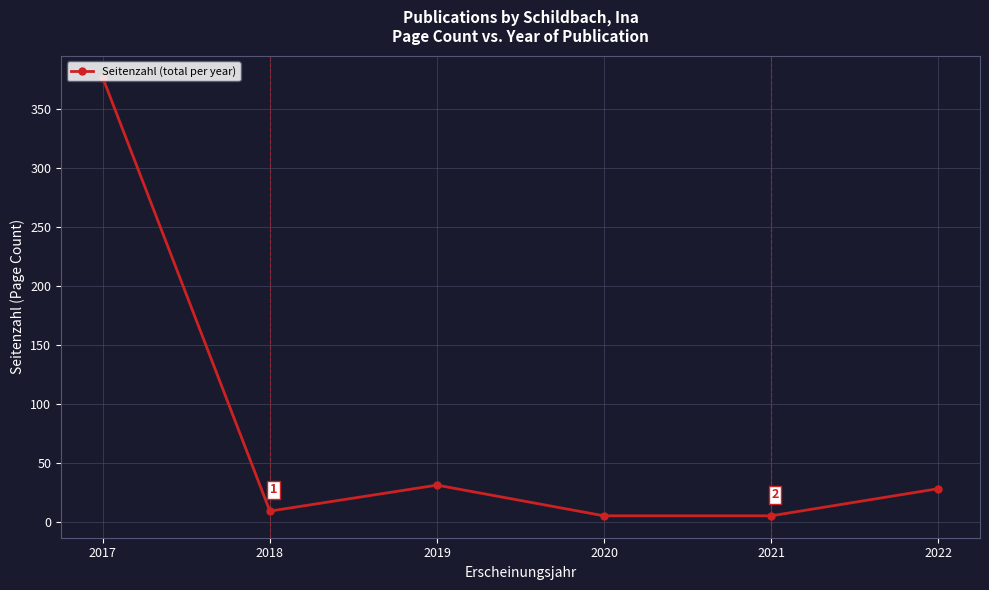

Which label corresponds to the largest value in the chart?

2017